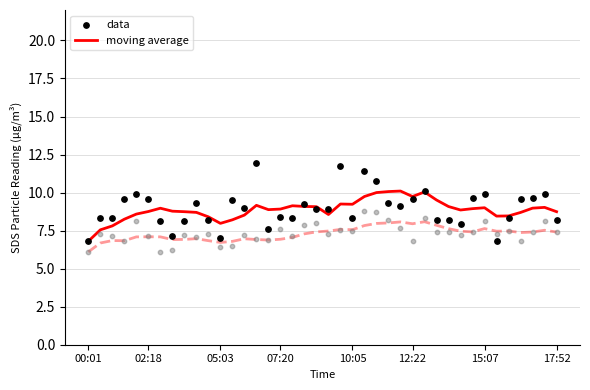

What is the total value across all series at 07:20?

17.3